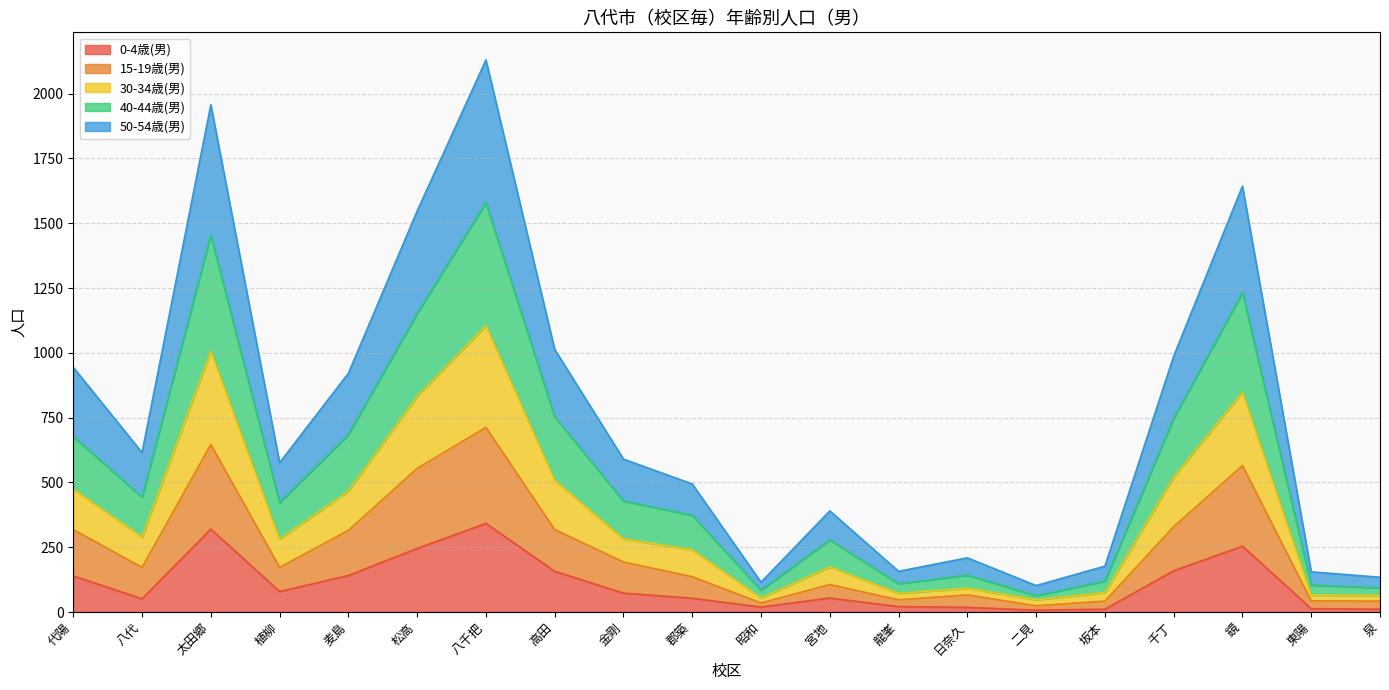

Does the chart display data point markers on the line(s)?

No